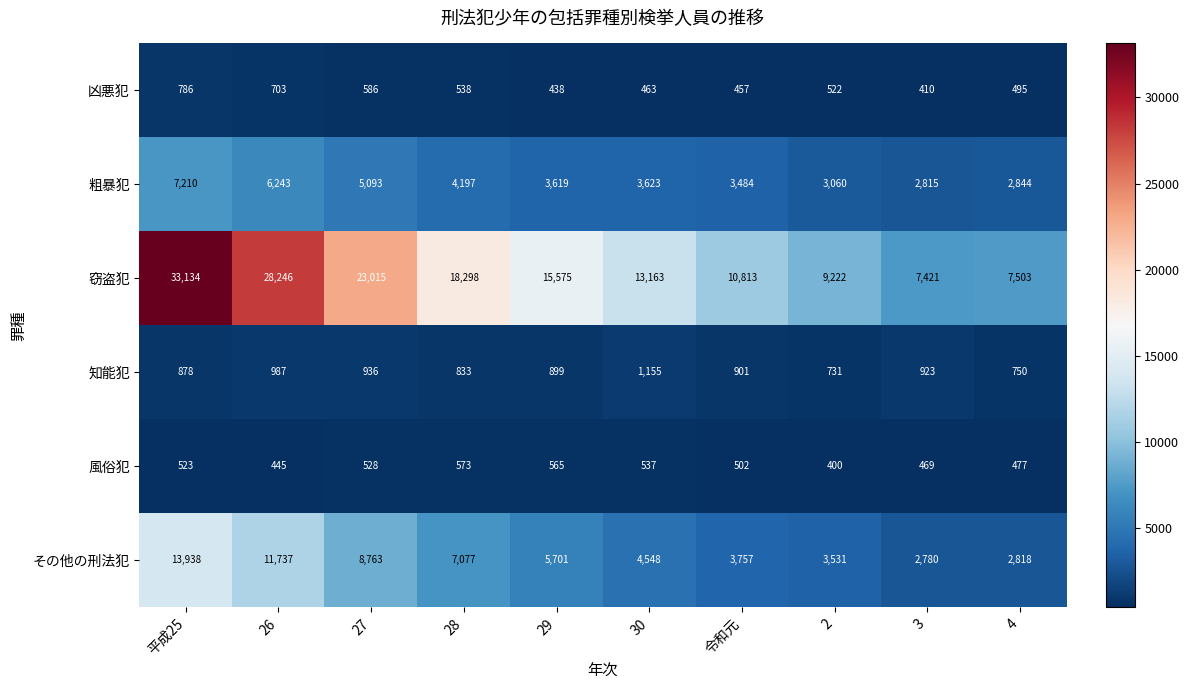

Rank the series at 26 from lowest to highest value.

風俗犯, 凶悪犯, 知能犯, 粗暴犯, その他の刑法犯, 窃盗犯